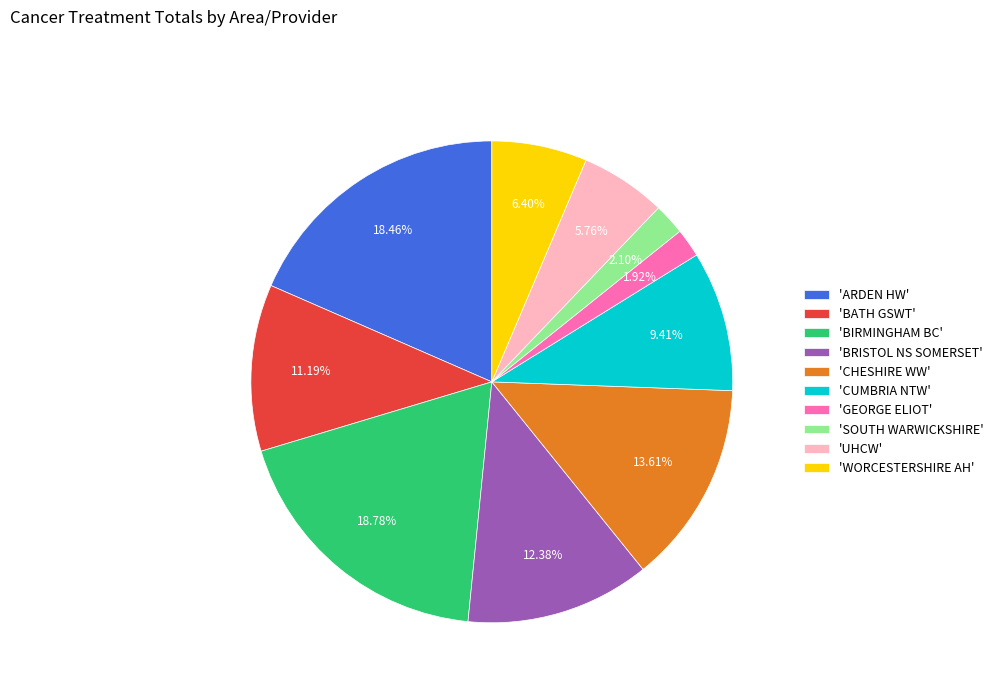

Combined, do 'ARDEN HW' and 'CHESHIRE WW' account for over 50%?

No